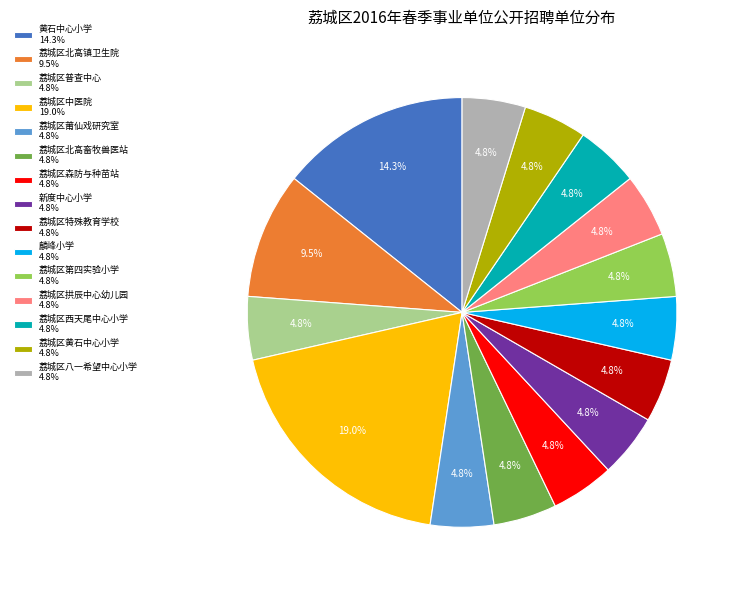

What percentage is the 荔城区西天尾中心小学 slice, to the nearest percent?

5%